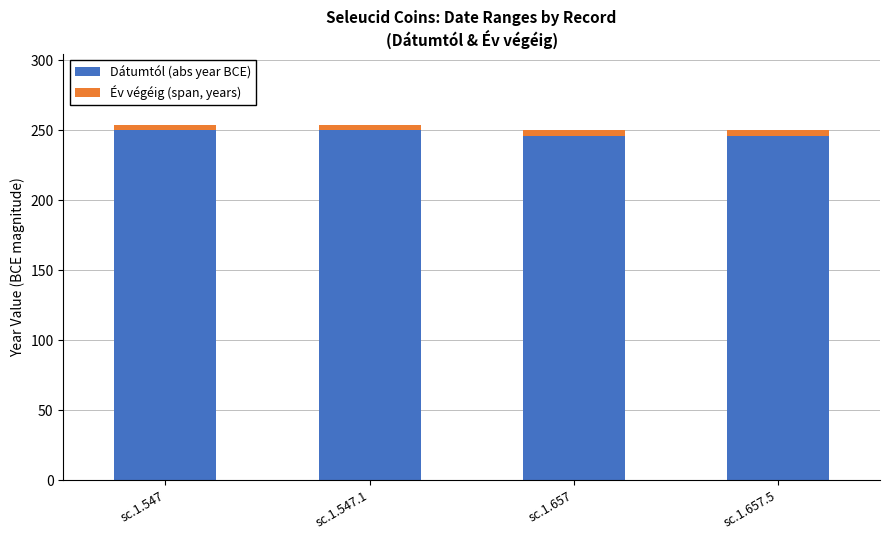

The value of Dátumtól (abs year BCE) at sc.1.547 is 348. True or false?

False